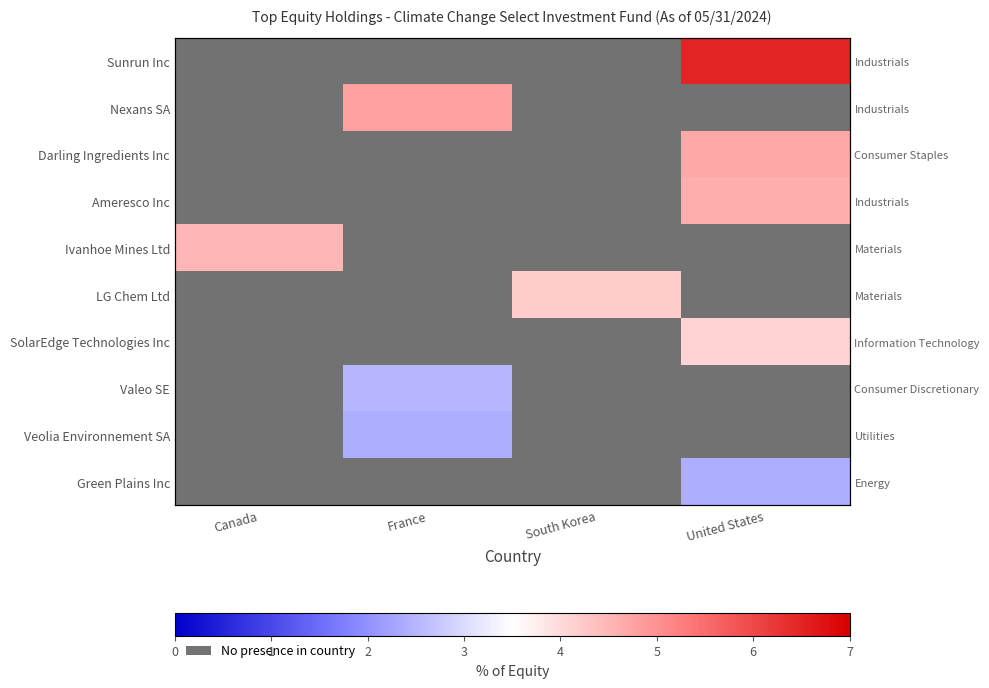

Where is row_5 nearest to the value 0?

South Korea